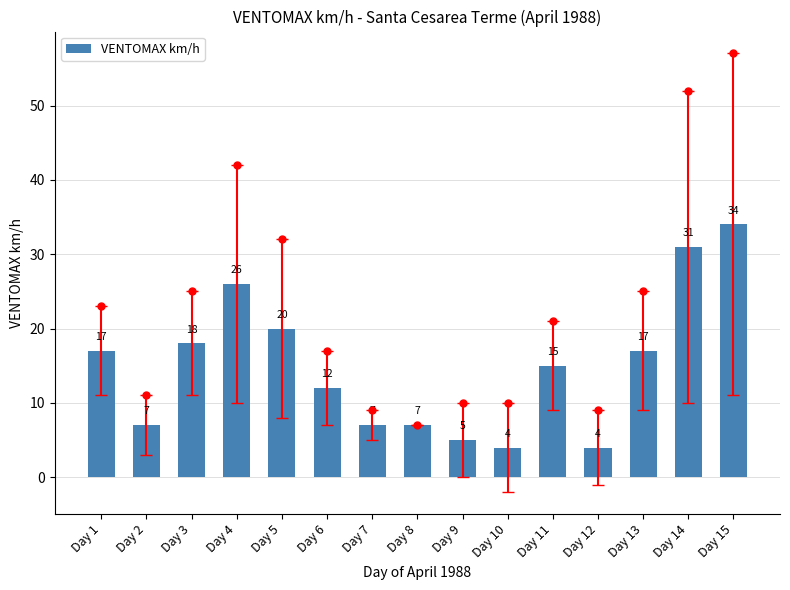

What is the change in value from Day 14 to Day 15?

+3